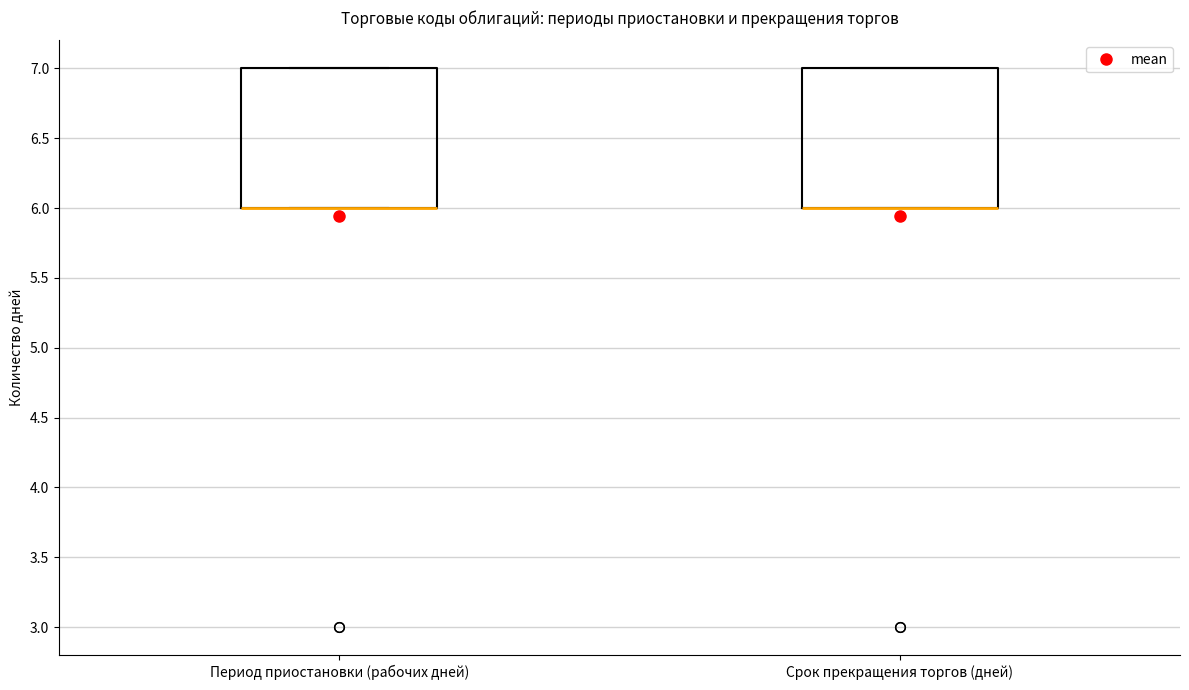

Reading left to right, read every box against the y-axis: the position of its median line, the range the box covers, and the ends of its whiskers. The values are not printed on the chart, so give them approximately, as read against the axis.

Период приостановки (рабочих дней): median 6 (drawn on the box's lower edge), box 6 to 7, whiskers 6 to 7
Срок прекращения торгов (дней): median 6 (drawn on the box's lower edge), box 6 to 7, whiskers 6 to 7